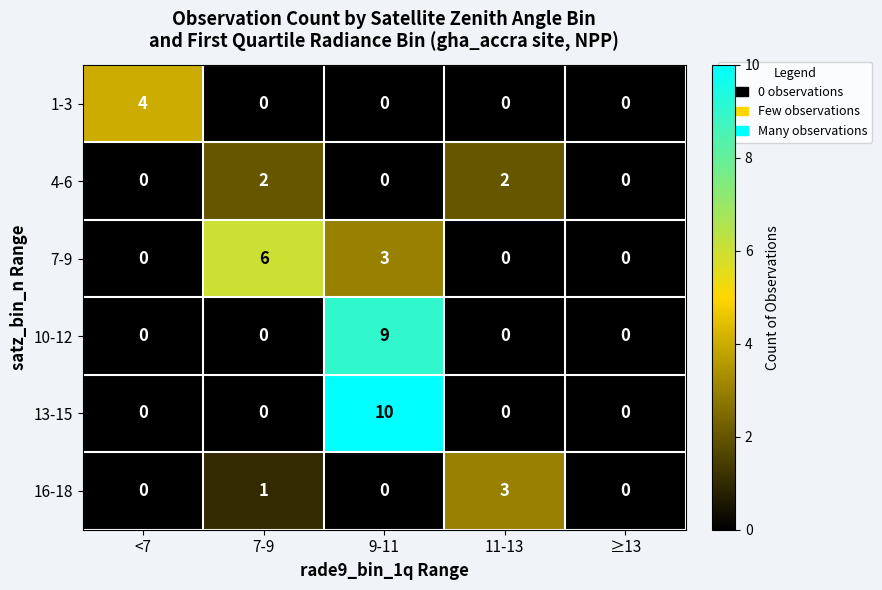

What is the sum of all 4-6 values?

4